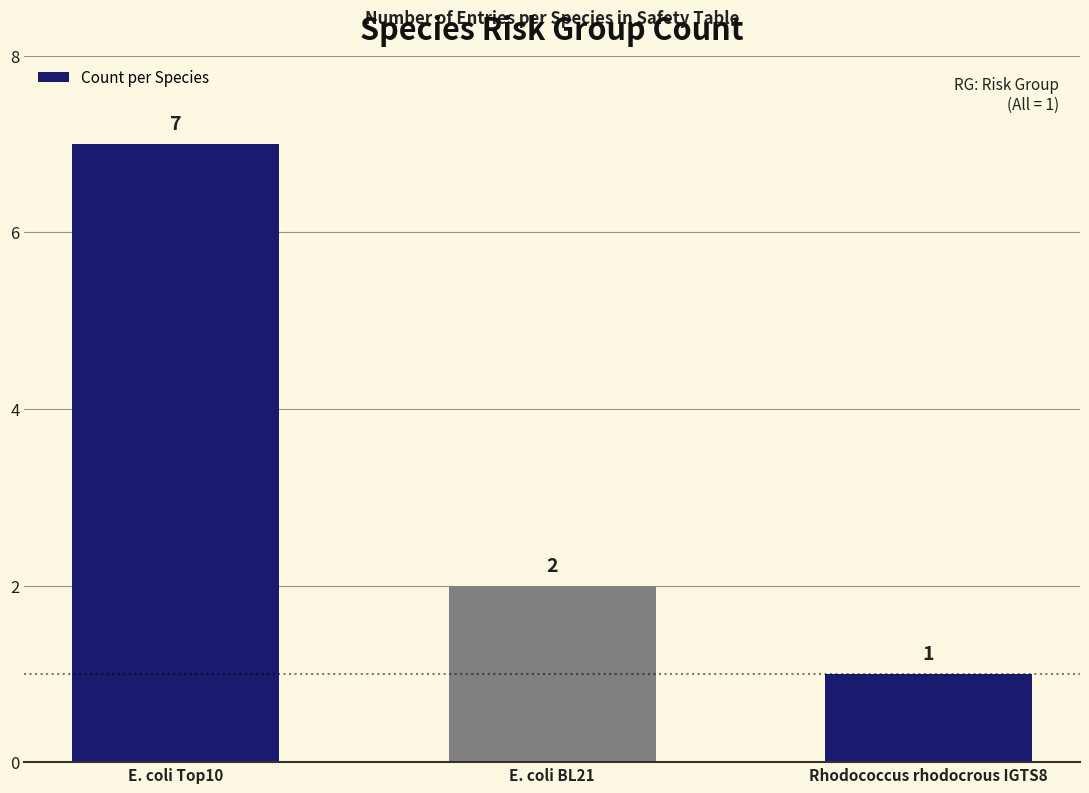

Which category has the highest value across all series?

E. coli Top10